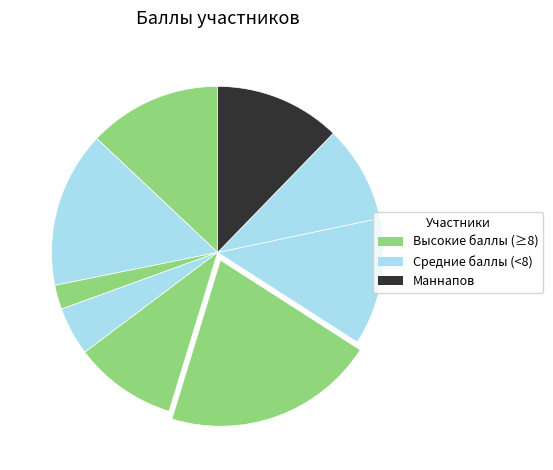

How many slices are in this pie chart?

9